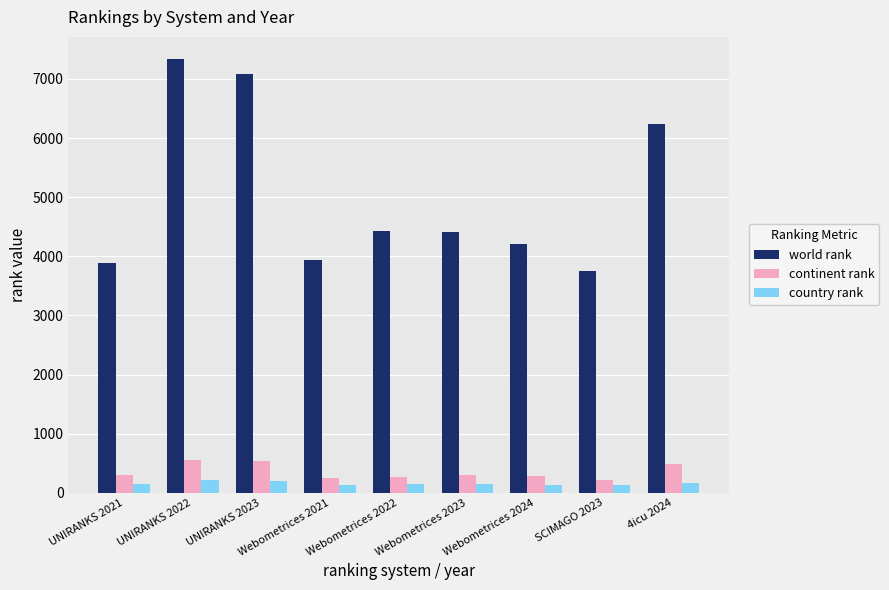

Which series has the largest total across all categories?

world rank